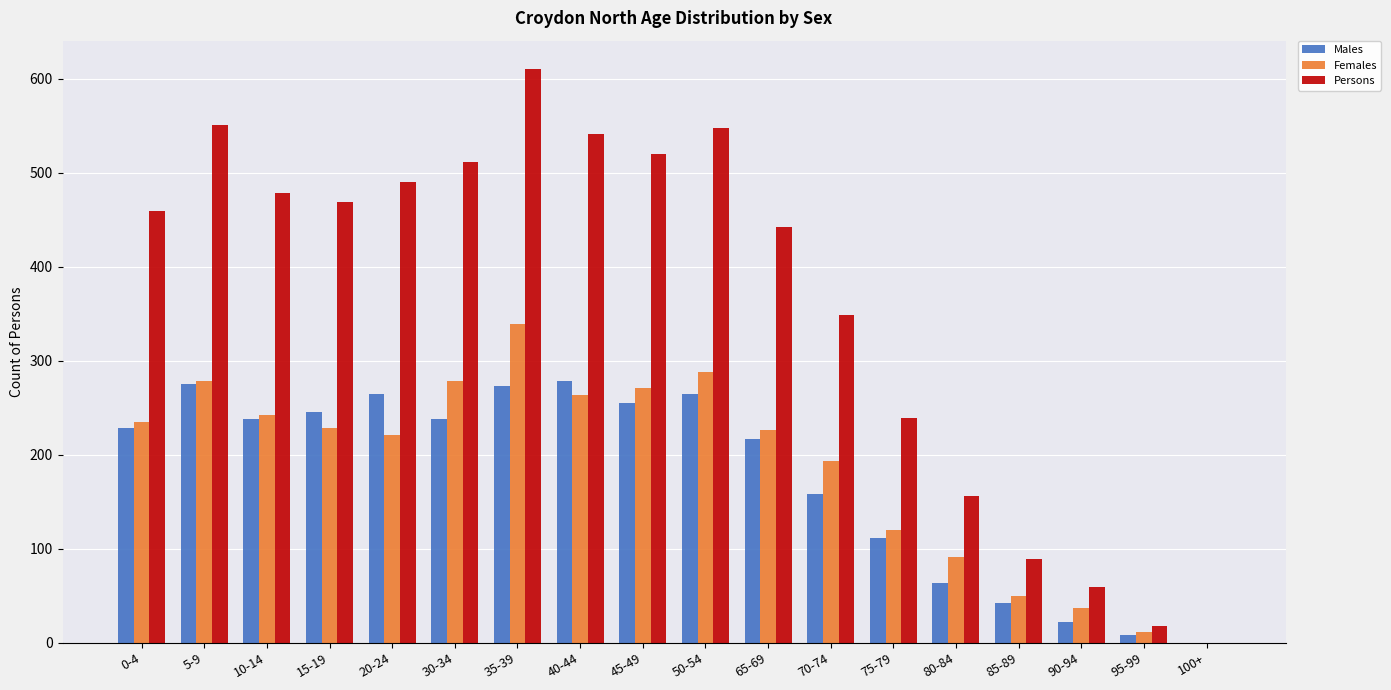

What is the sum of all Males values?

3185